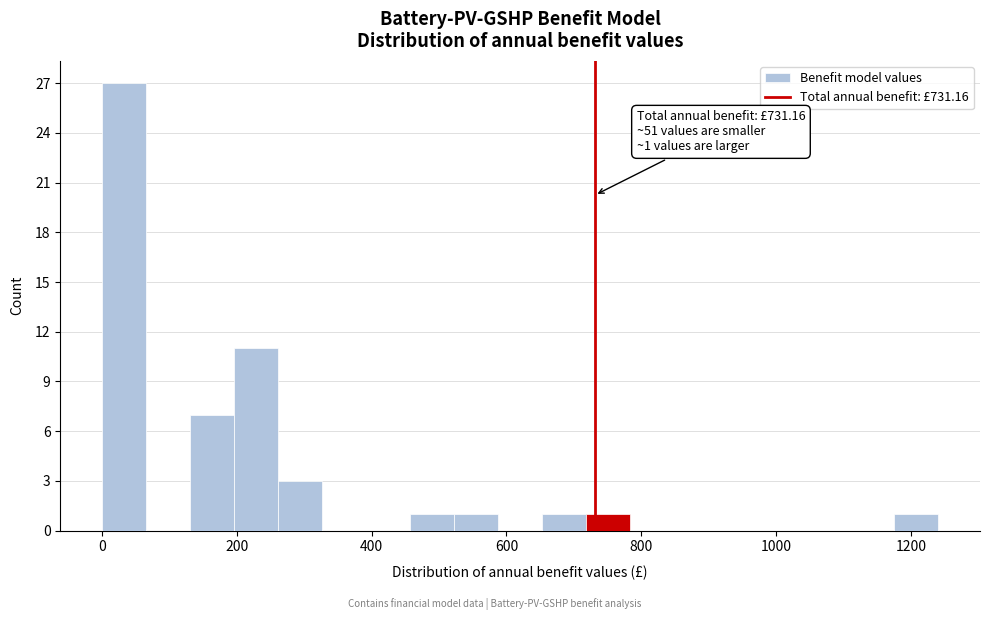

Around what value on the x-axis is the tallest bar? Give the approximate position of its centre, as read against the axis.

40